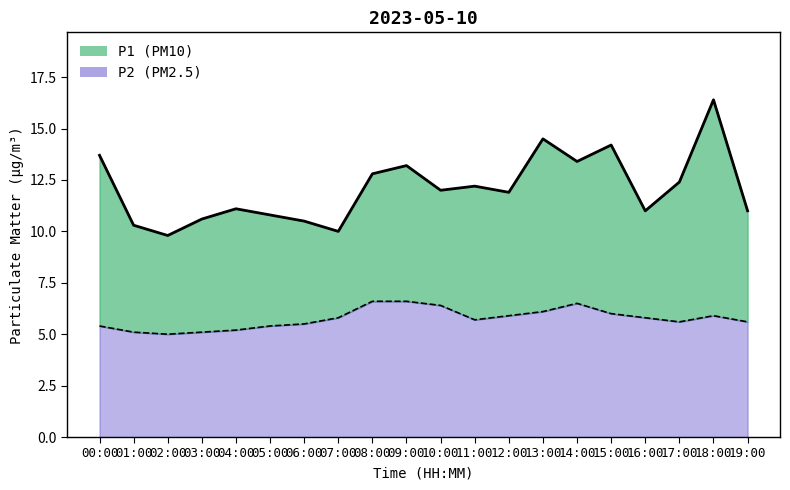

Where is the first local minimum for P1 line?

02:00